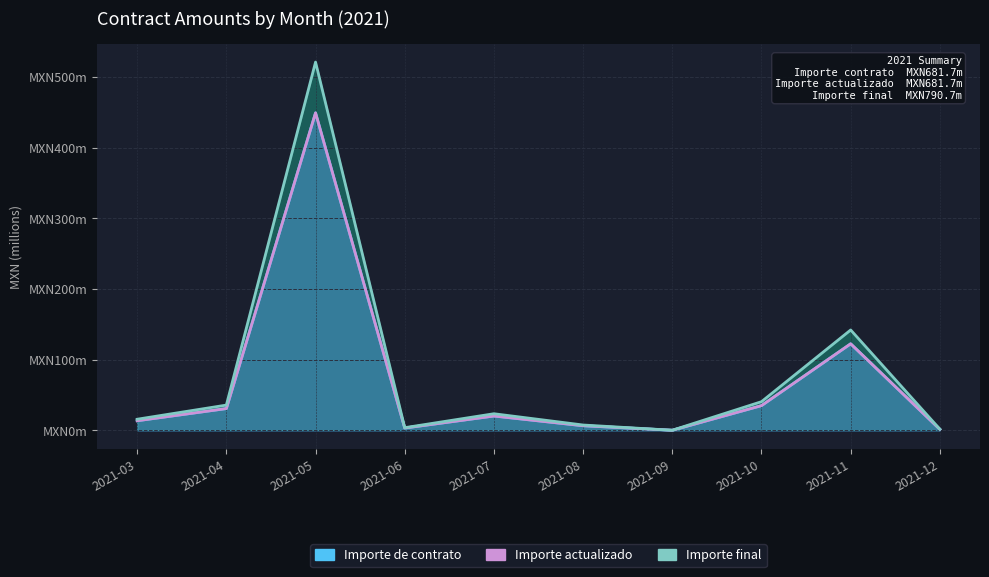

Rank the series by their maximum value, from highest to lowest.

Importe final, Importe de contrato, Importe de contrato actualizado